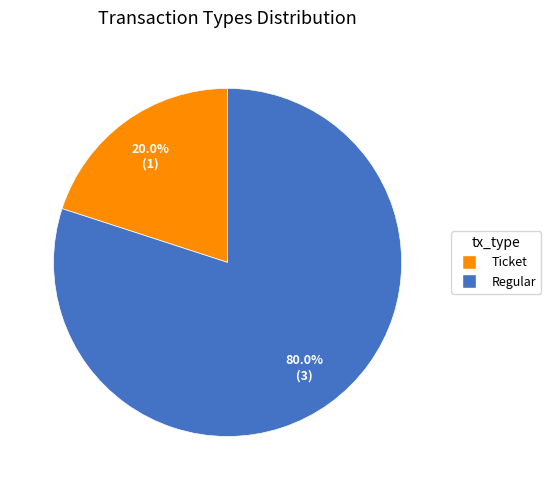

To the nearest percent, what portion does Regular represent?

80%